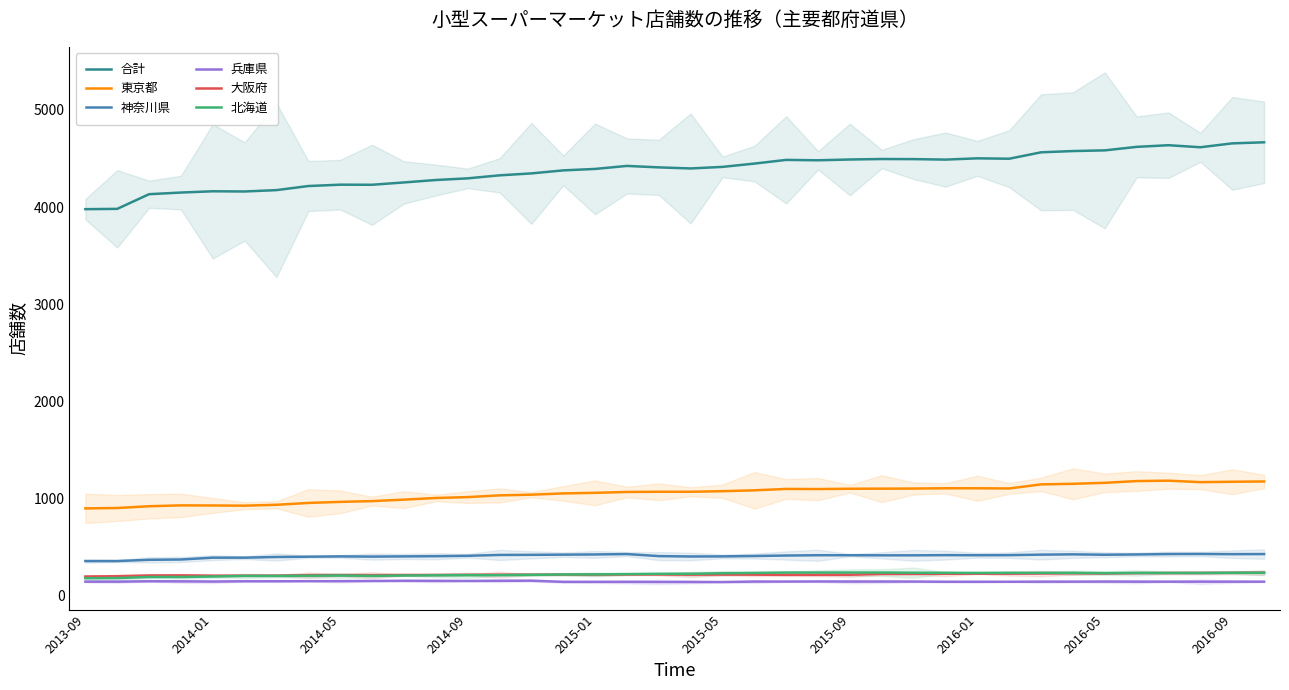

How many lines are shown in the chart?

6